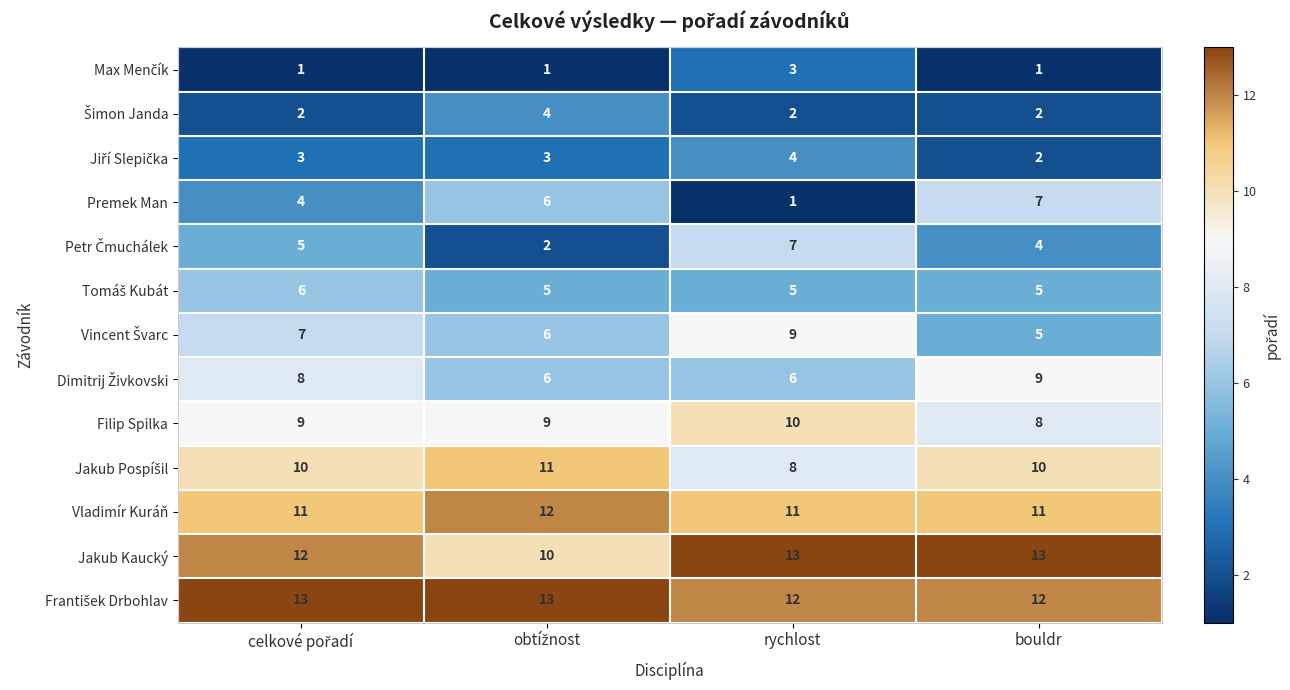

What is the highest value of the Vladimír Kuráň series?

12